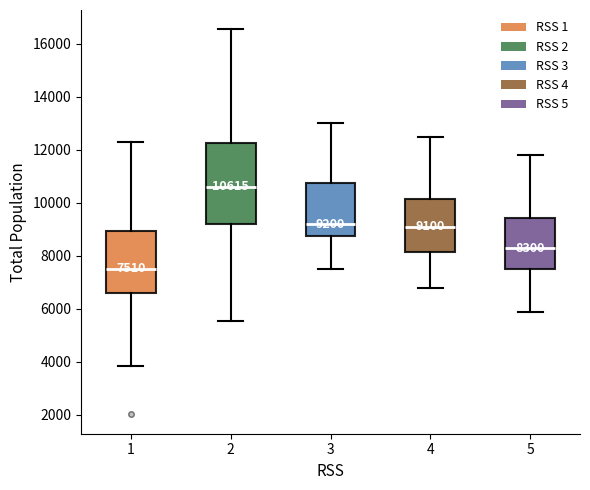

Comparing the boxes themselves (not the whiskers), which one is the tallest?

2